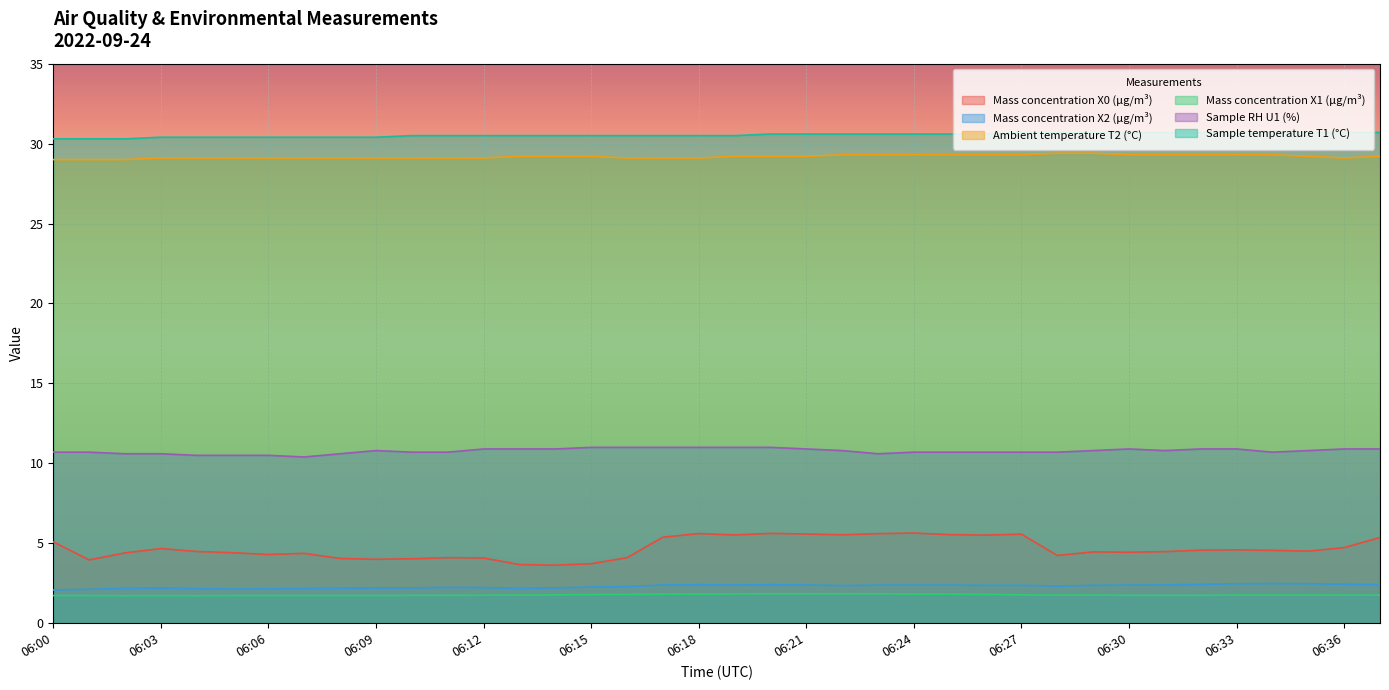

Rank the series by their maximum value, from lowest to highest.

Mass concentration X1 (μg/m³), Mass concentration X2 (μg/m³), Mass concentration X0 (μg/m³), Sample RH U1 (%), Ambient temperature T2 (°C), Sample temperature T1 (°C)